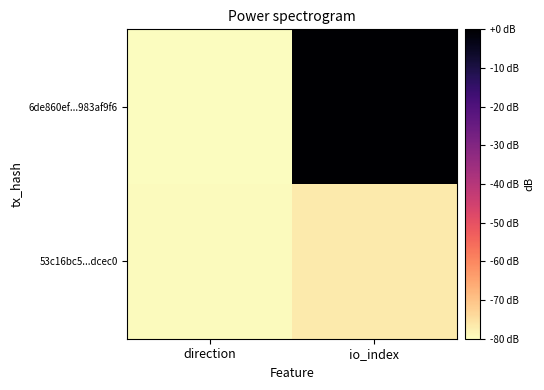

Rank the series at direction from highest to lowest value.

53c16bc5...dcec0, 6de860ef...983af9f6